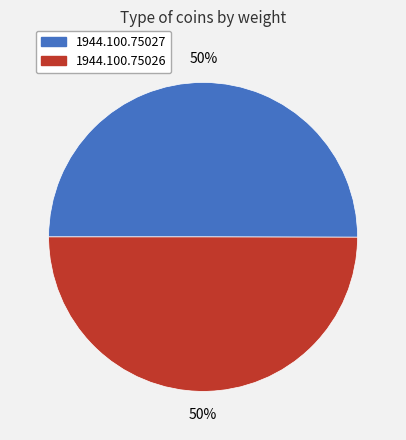

True or false: 1944.100.75026 accounts for 60% of the total.

False